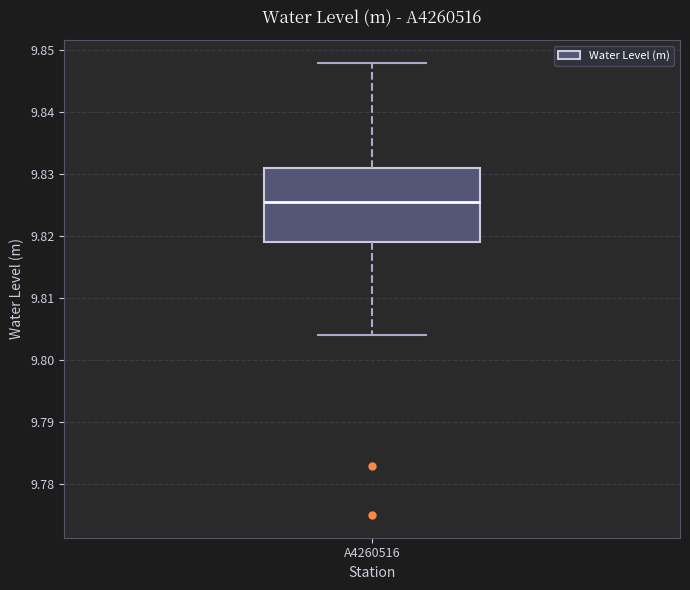

Read this box plot against the y-axis: the position of the median line, the range covered by the box, and the ends of both whiskers. The values are not printed on the chart, so give them approximately, as read against the axis.

median 9.826, box 9.819 to 9.831, whiskers 9.804 to 9.848